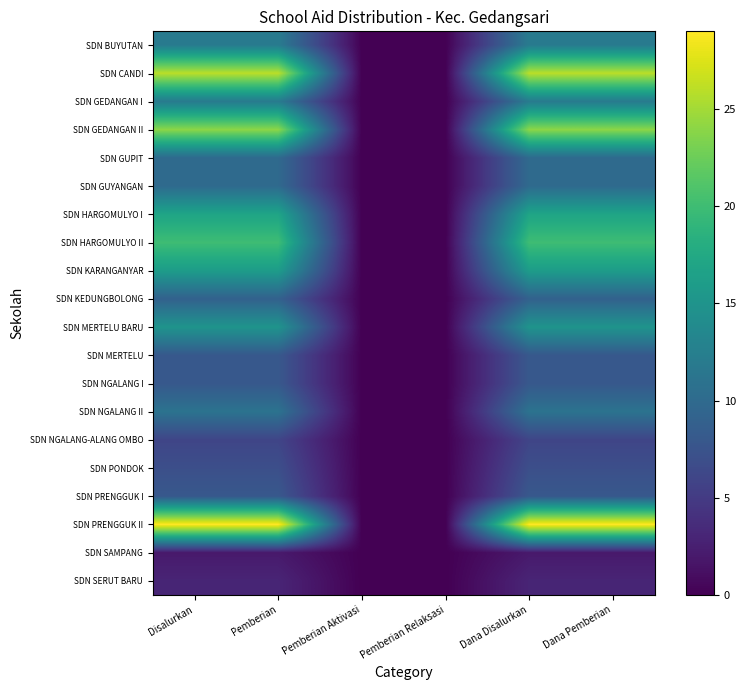

Which series has the largest range (max minus min)?

SDN PRENGGUK II